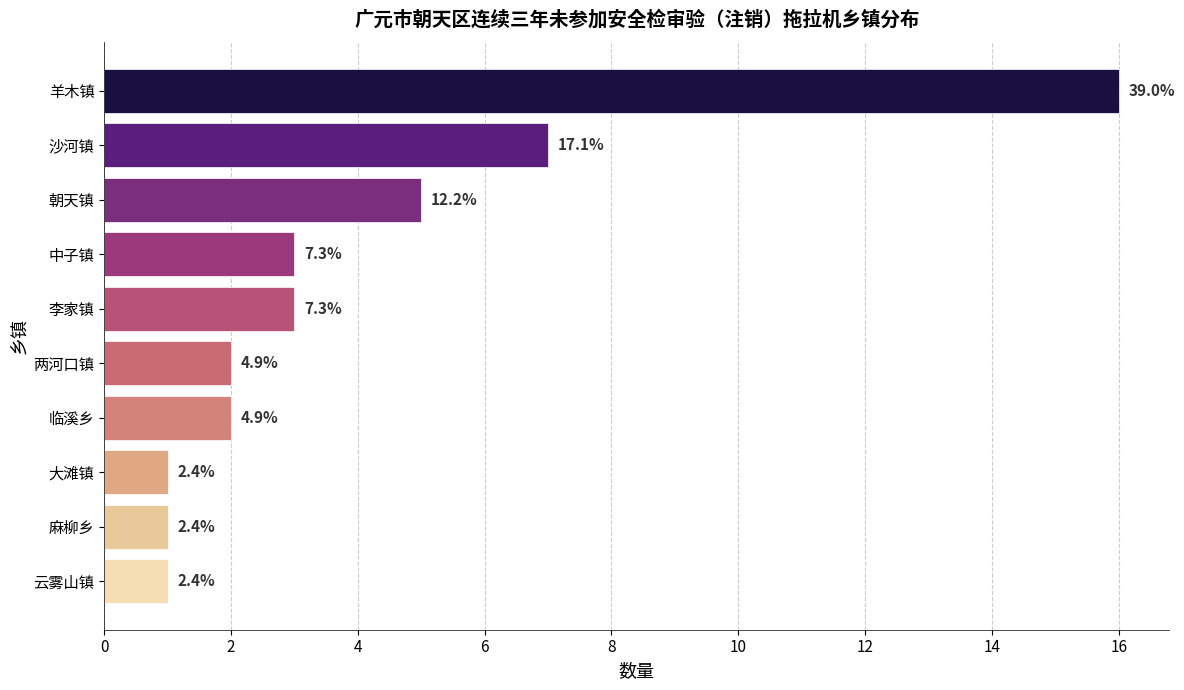

What is the difference between the second highest and minimum values?

6